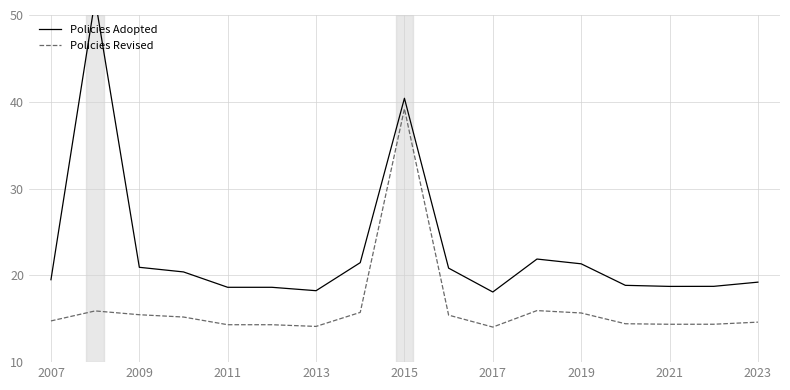

Which series has the widest spread of values?

Policies Adopted